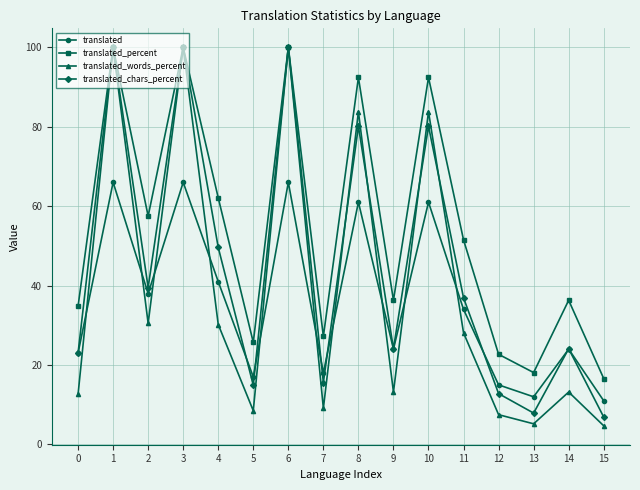

True or false: translated_chars_percent has a value of 24.1 at 14.

True